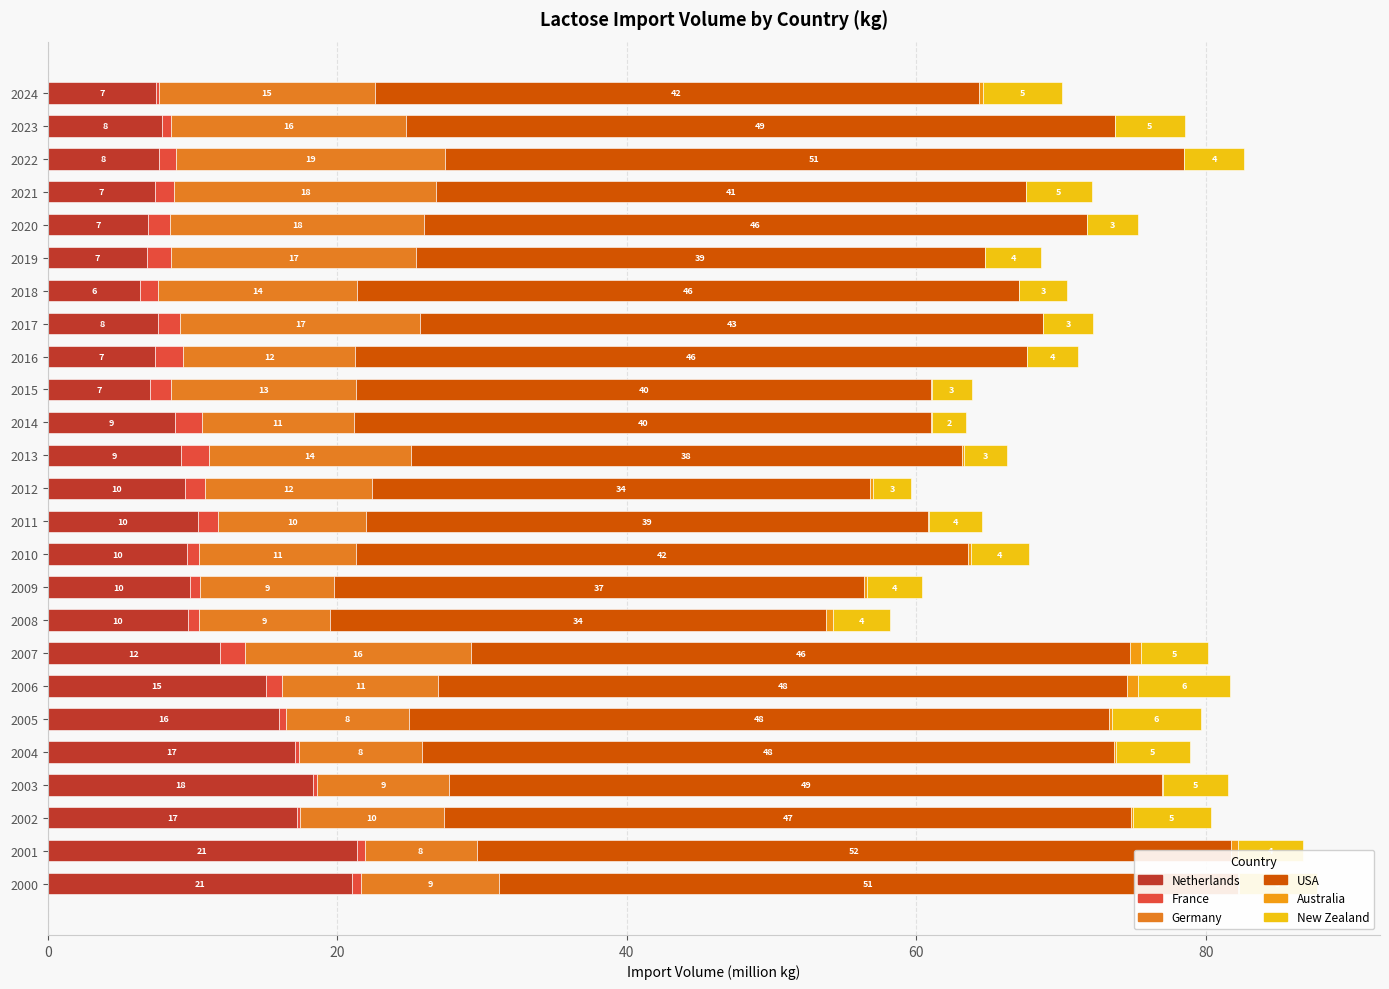

Which series changed the most between 18 and 21?

USA